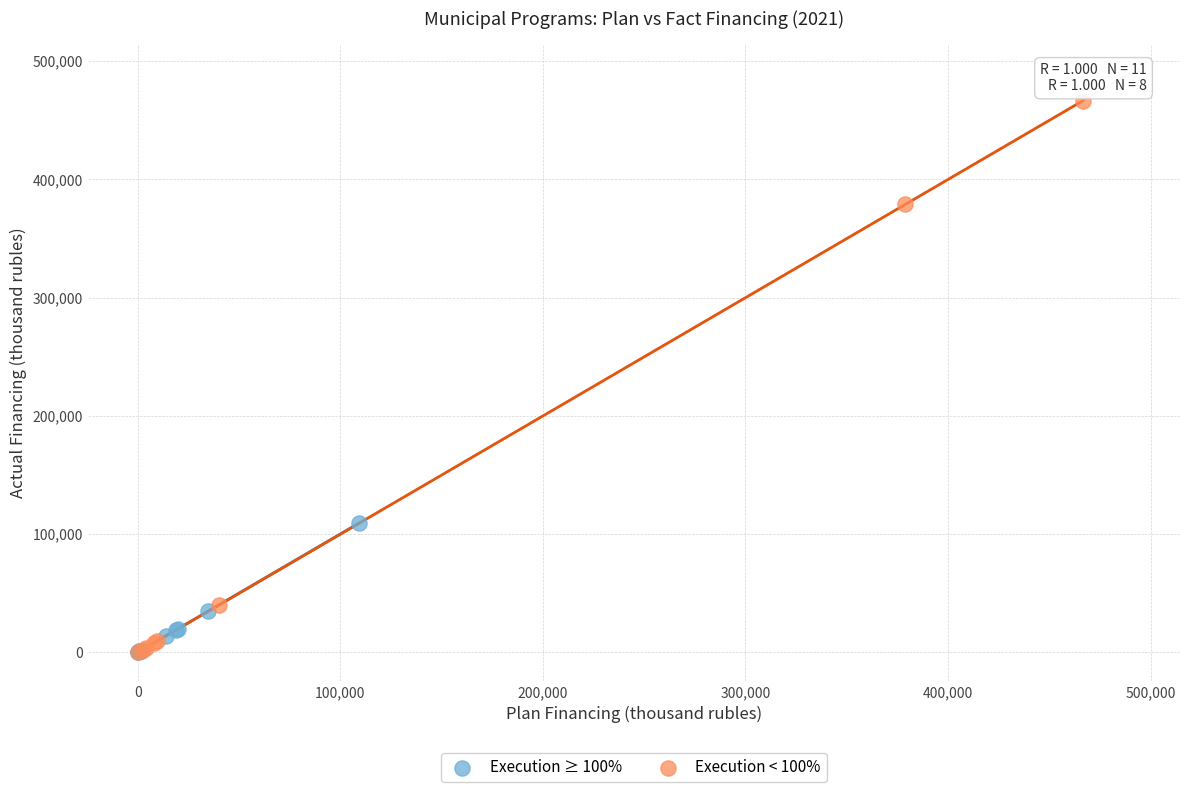

Which series contains the highest Y value?

Execution < 100%